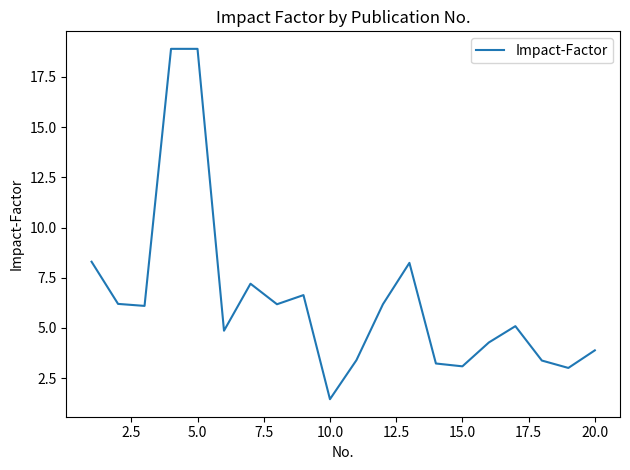

What is the smallest value displayed?

1.5